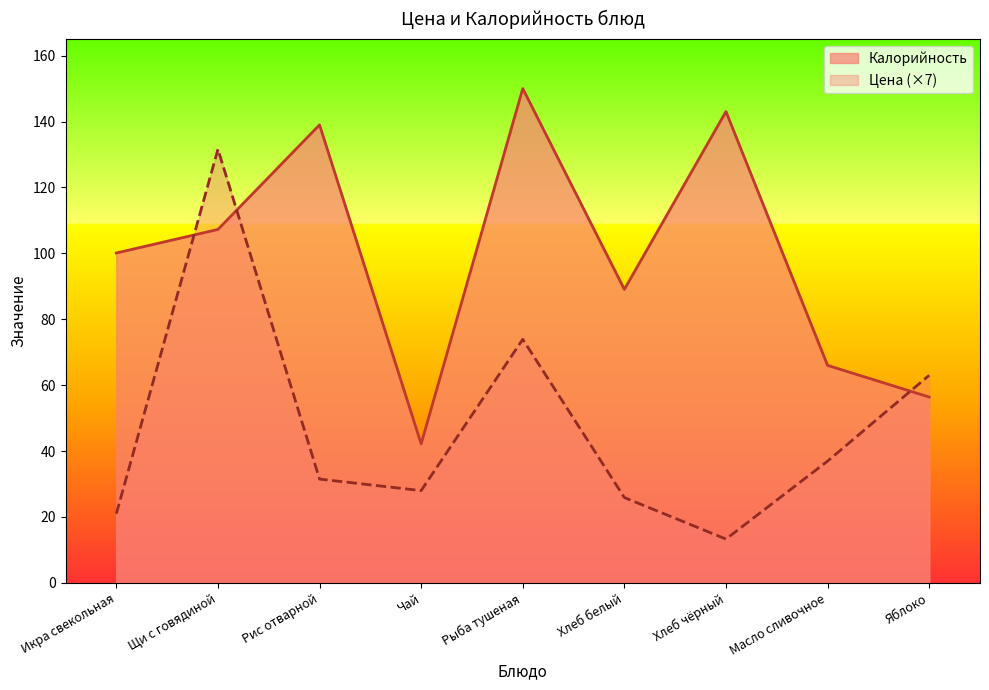

At which category does the chart reach its peak across all series?

Рыба тушеная